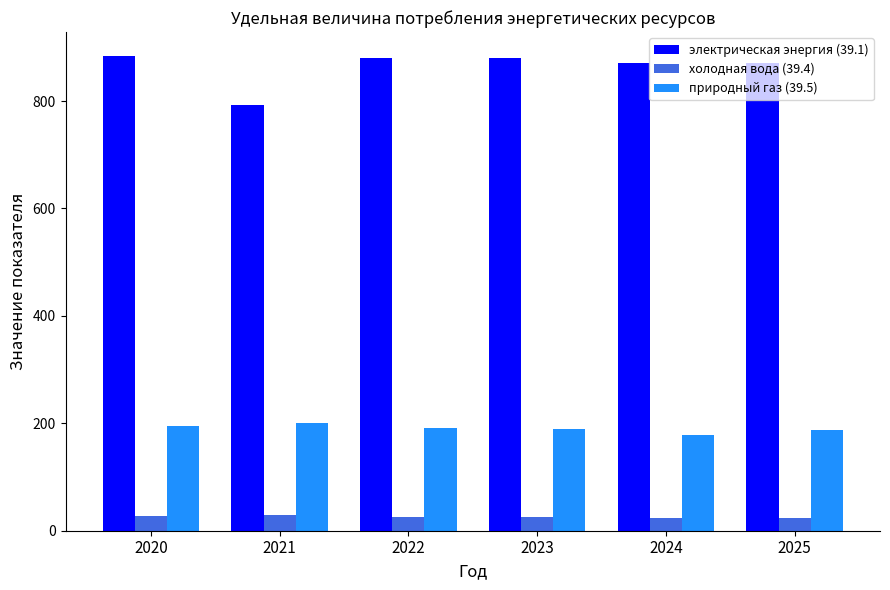

What is the maximum value for природный газ (39.5)?

201.2